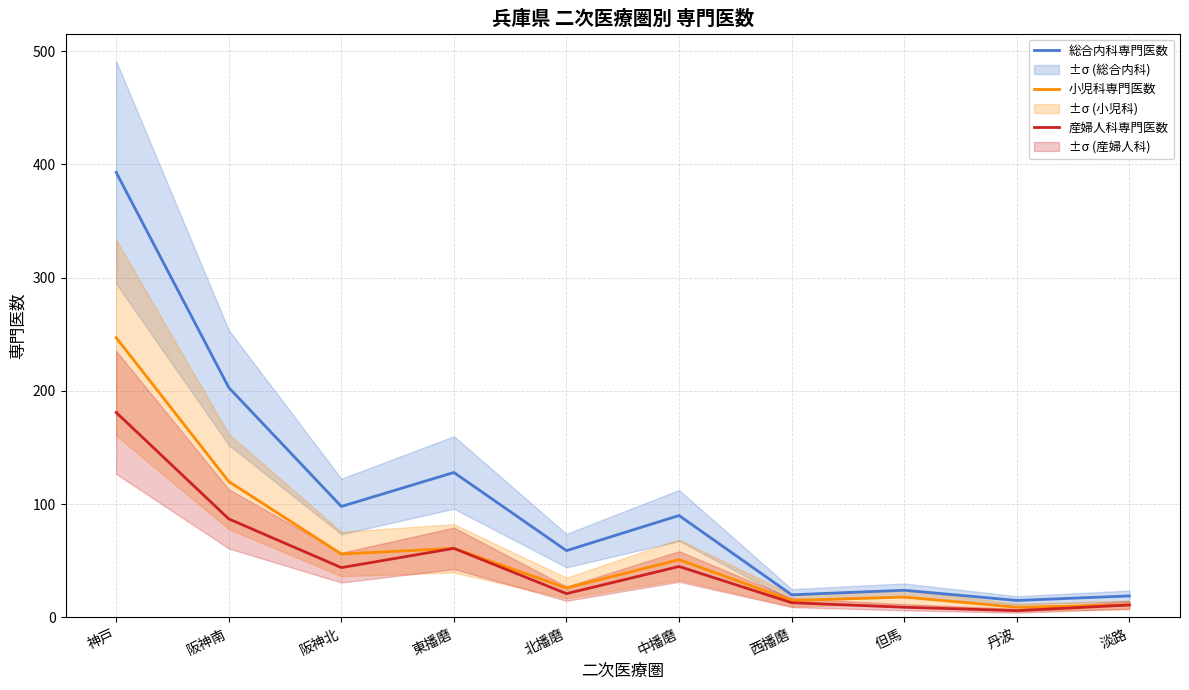

What is the spread (max minus min) of values at 但馬?

15